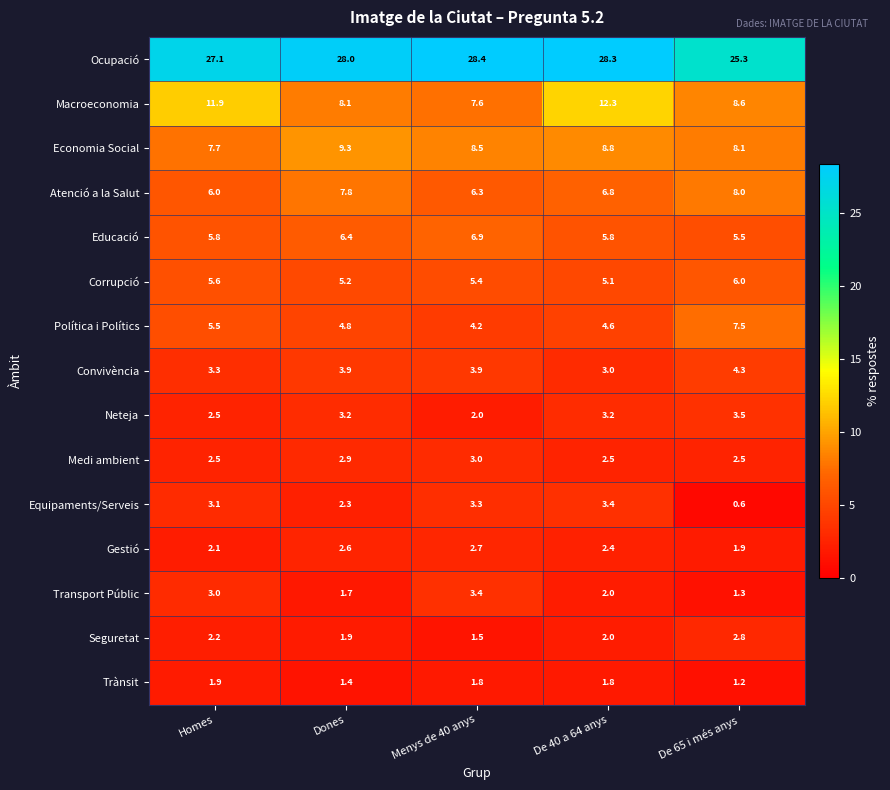

Rank the series at De 65 i més anys from highest to lowest value.

Ocupació, Macroeconomia, Economia Social, Atenció a la Salut, Política i Polítics, Corrupció, Educació, Convivència, Neteja, Seguretat, Medi ambient, Gestió, Transport Públic, Trànsit, Equipaments/Serveis